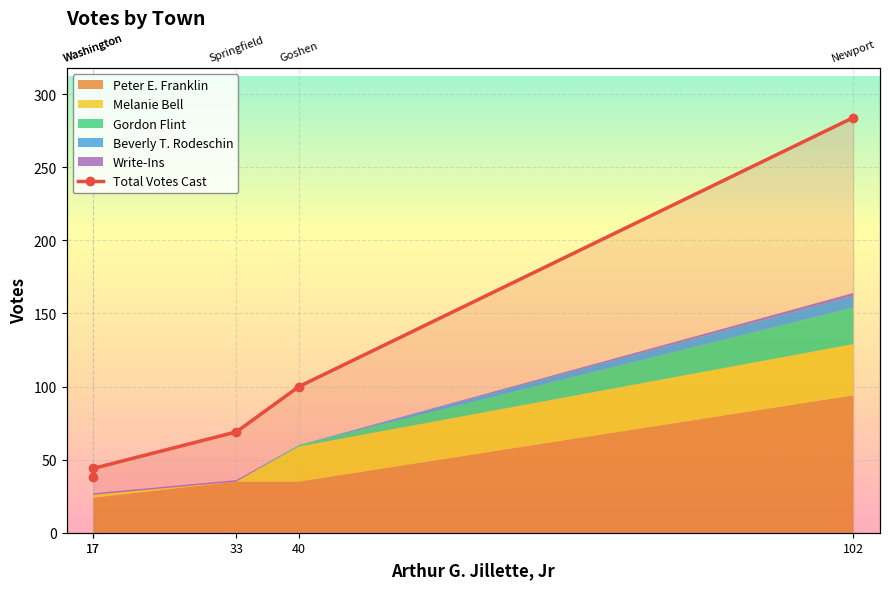

List the labels in order of value, smallest first.

17, 17, 33, 40, 102